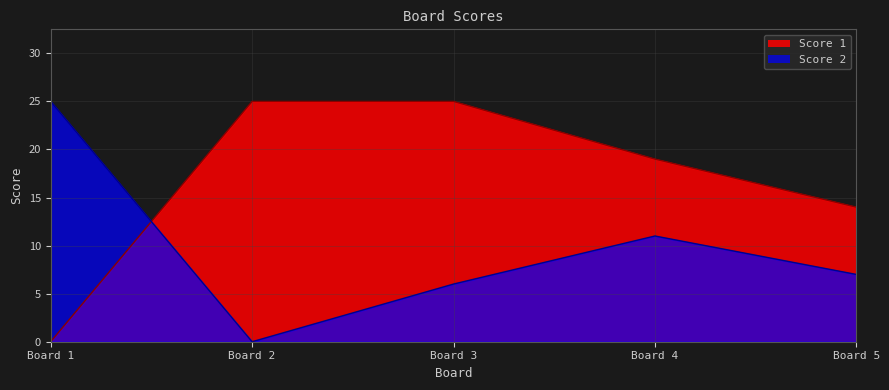

Which series has the largest range (max minus min)?

Score 1